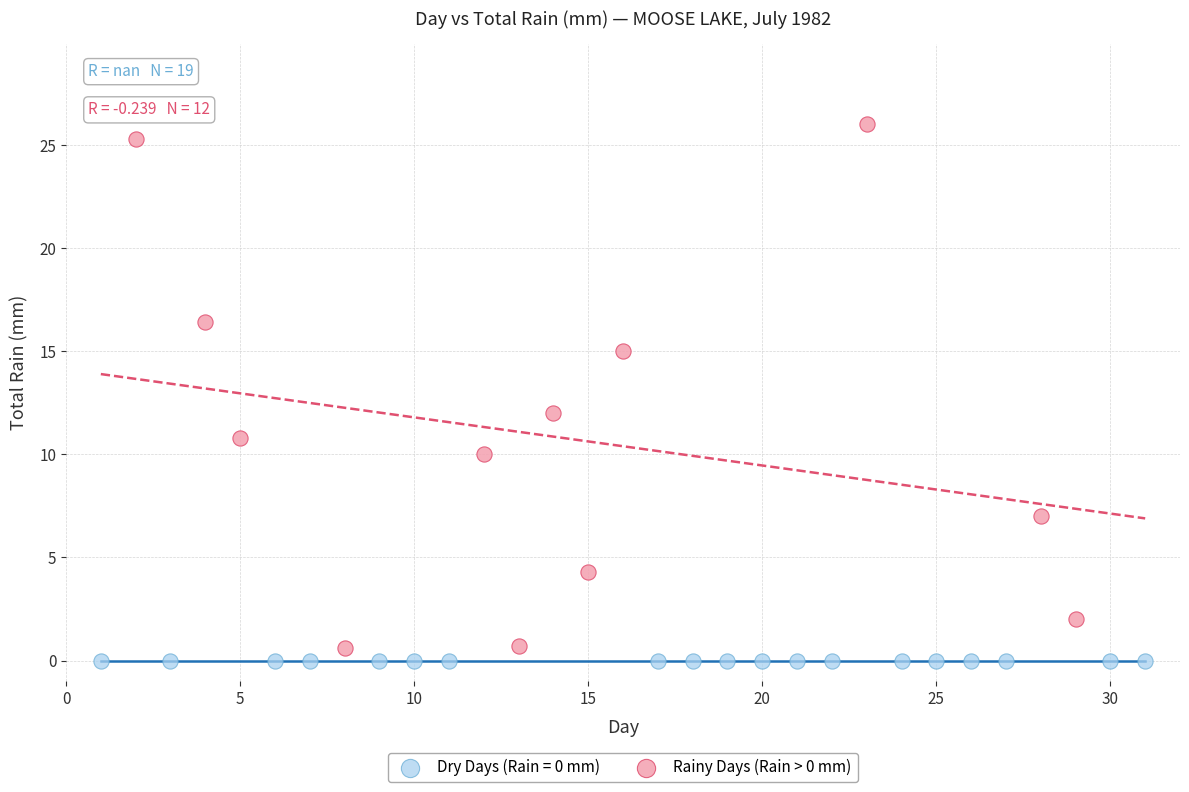

Which series contains the highest Y value?

Rainy Days (Rain > 0 mm)